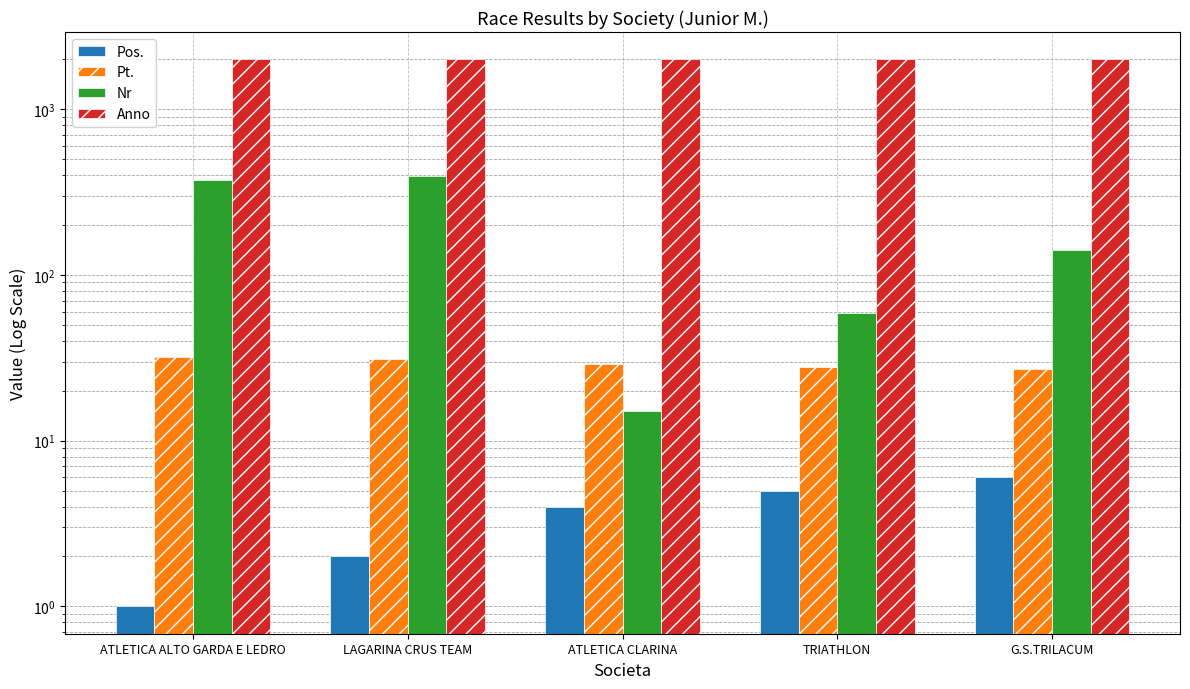

The value of Anno at TRIATHLON is 1996. True or false?

True